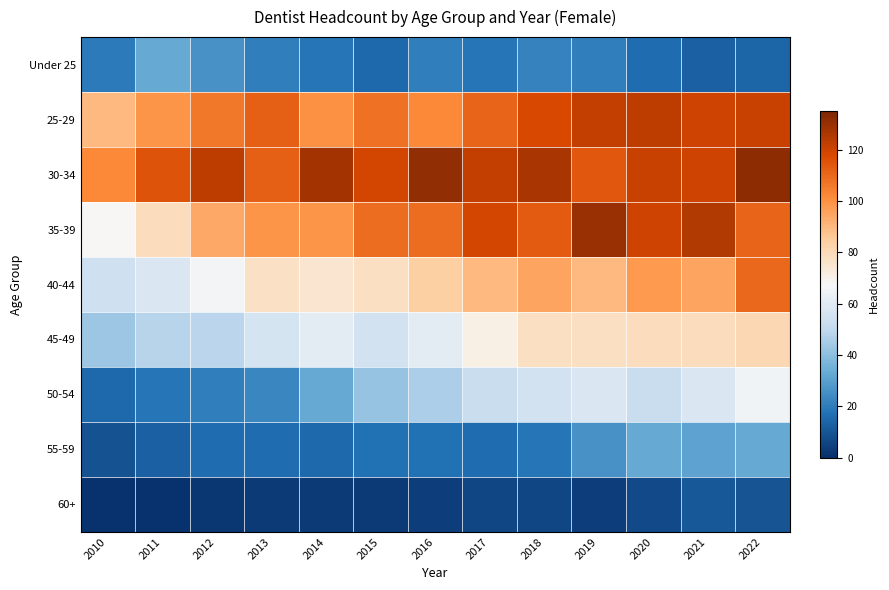

Count the number of data series in this chart.

9